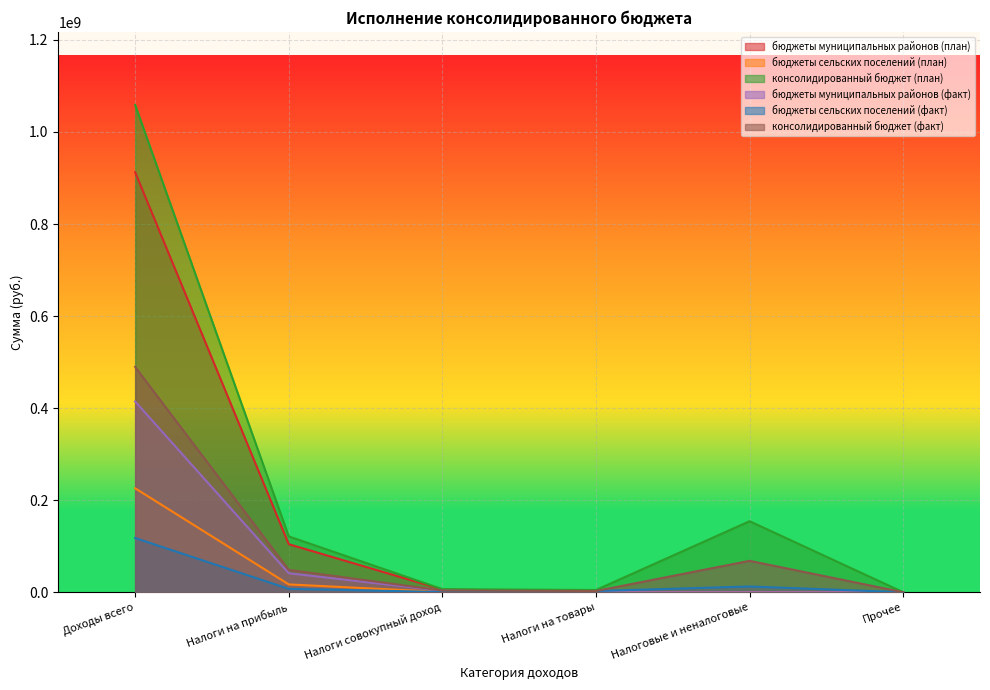

Is the value of консолидированный бюджет (факт) at Доходы всего greater than the value of бюджеты муниципальных районов (план) at Налоги совокупный доход?

Yes